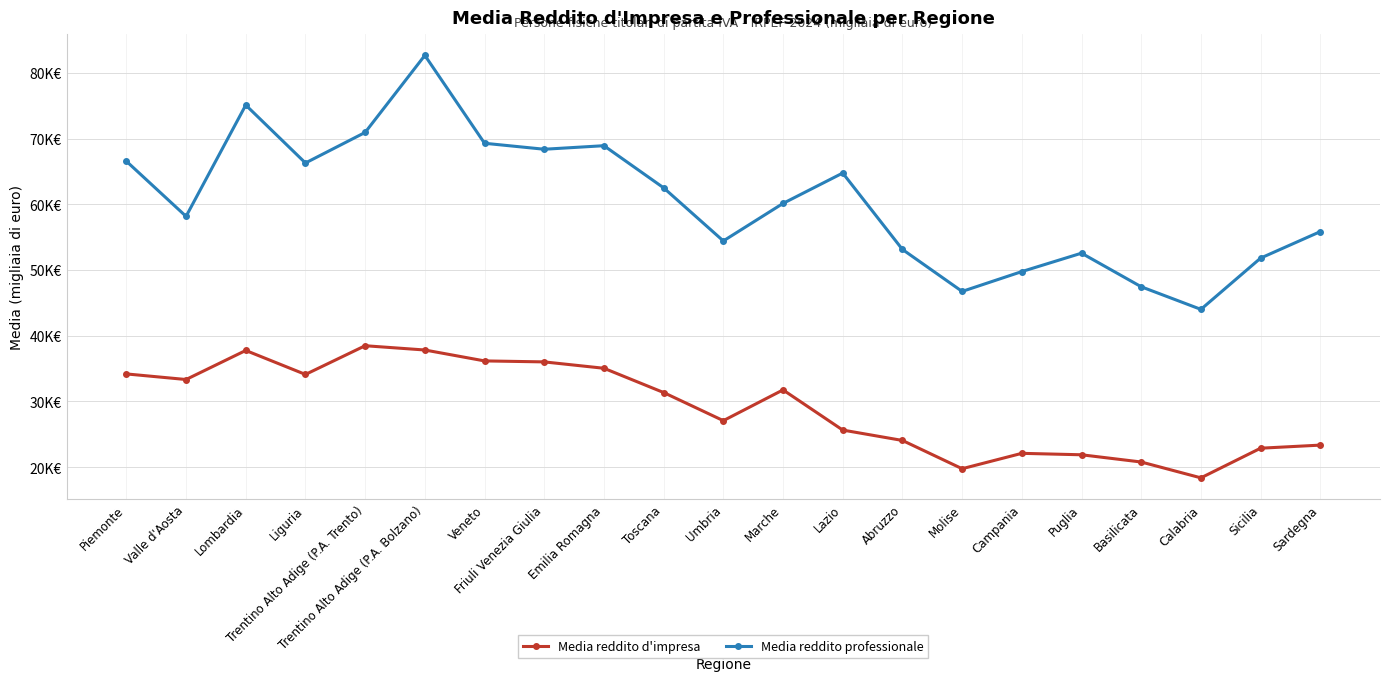

List the series in order of their overall mean, highest first.

Media reddito professionale, Media reddito d'impresa